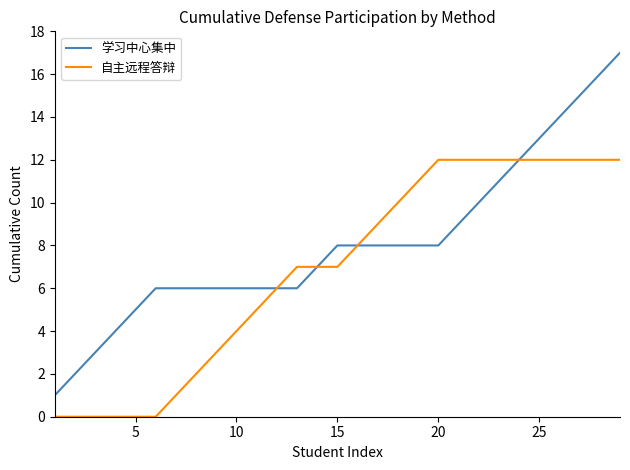

What is the maximum value shown in the chart?

17